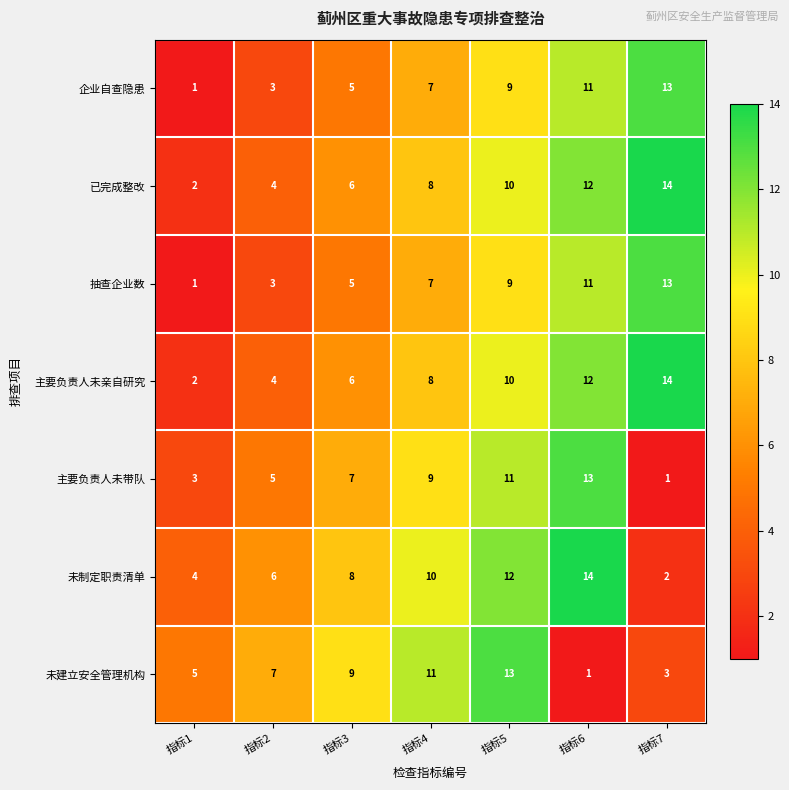

What is the sum of the 抽查企业数 values at 指标3 and 指标1?

6